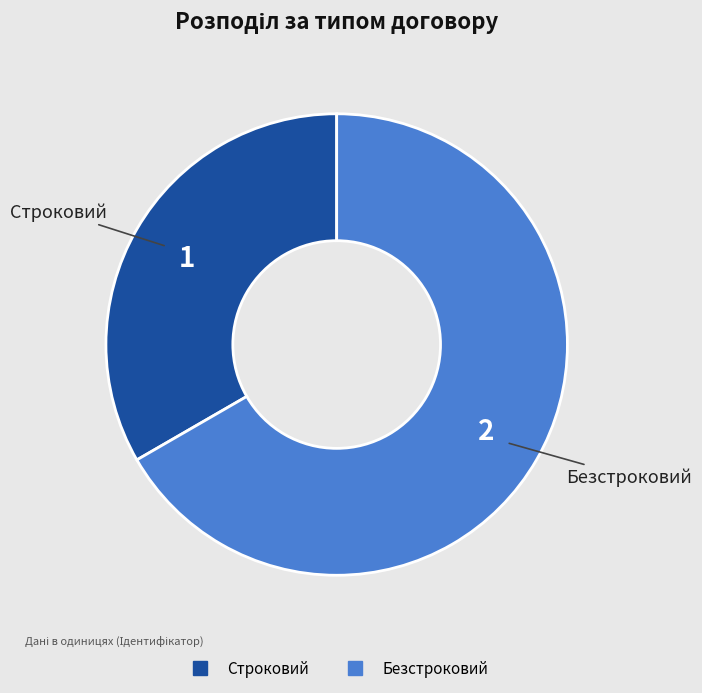

Is it true that Безстроковий is 77% of the pie?

False